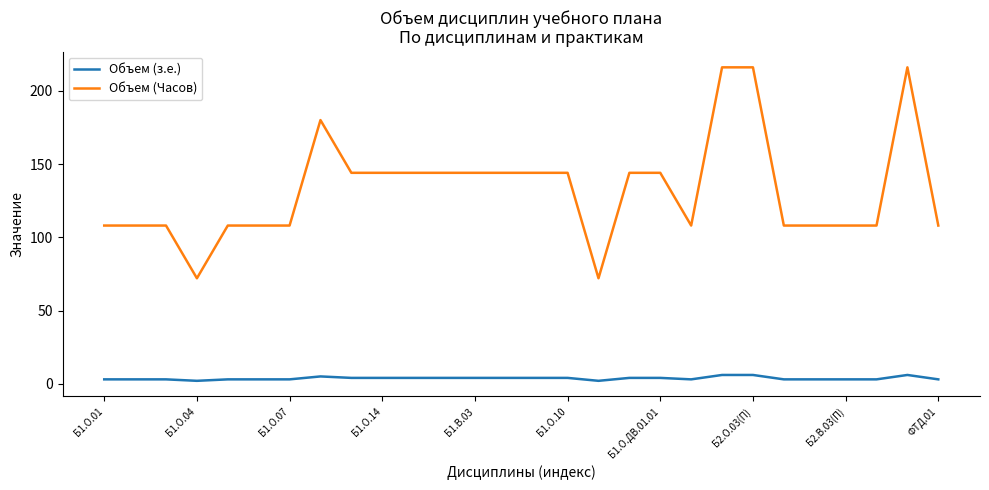

Count the Объем (з.е.) values in the range 3 to 4.

22